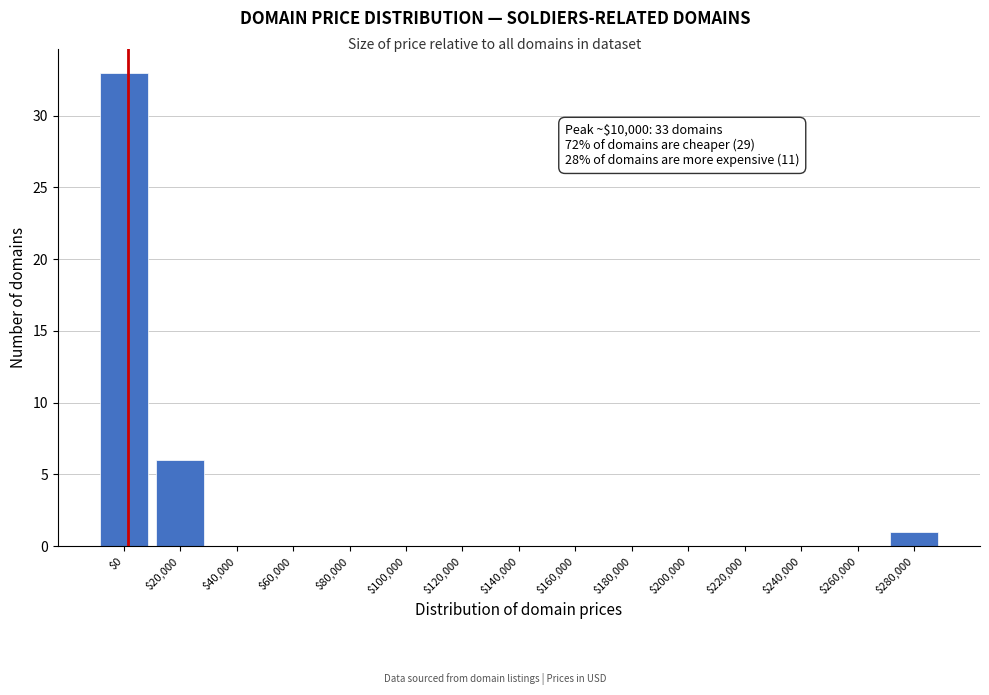

Is it true that the value at $160,000 is -17?

False